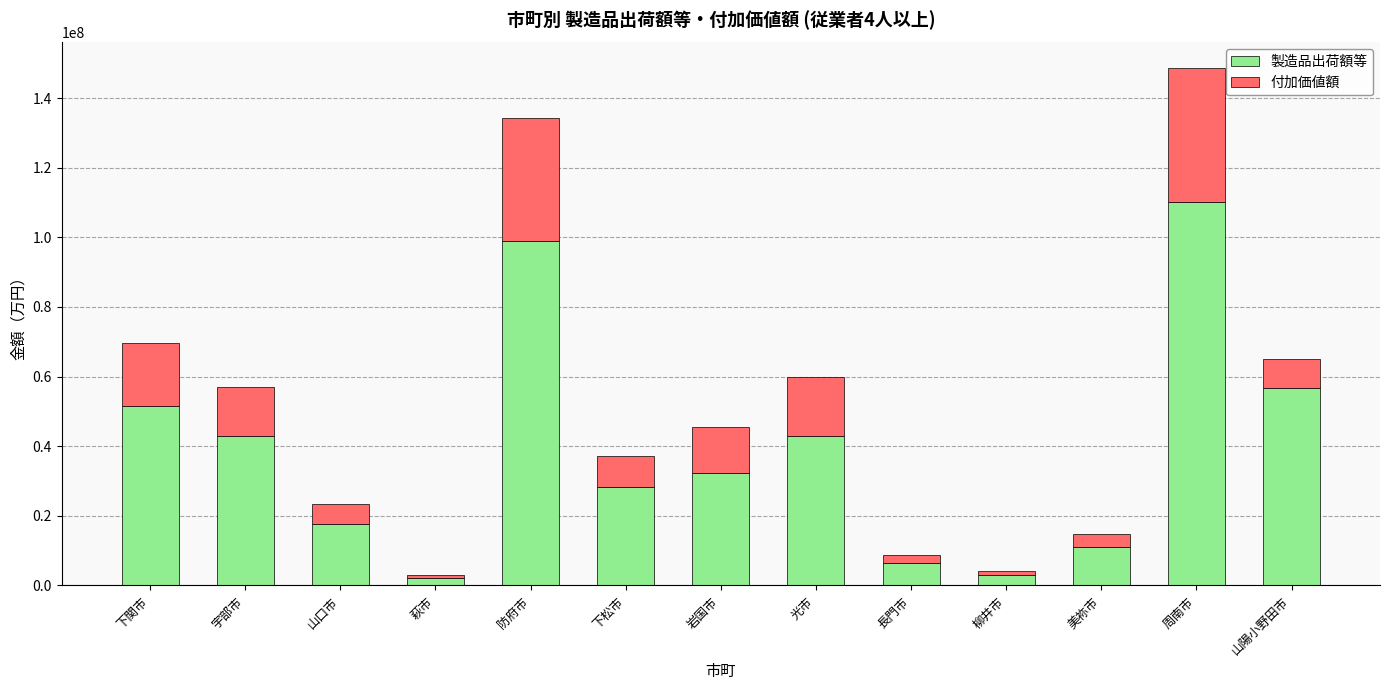

What is the highest value of the 製造品出荷額等 series?

110063000